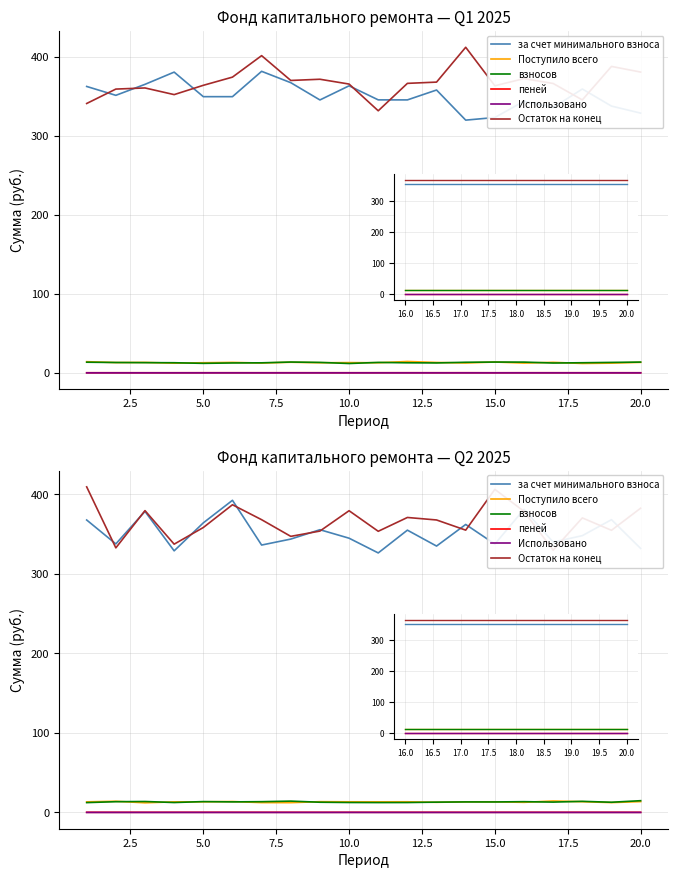

How many data points in Остаток на конец are less than 367?

9